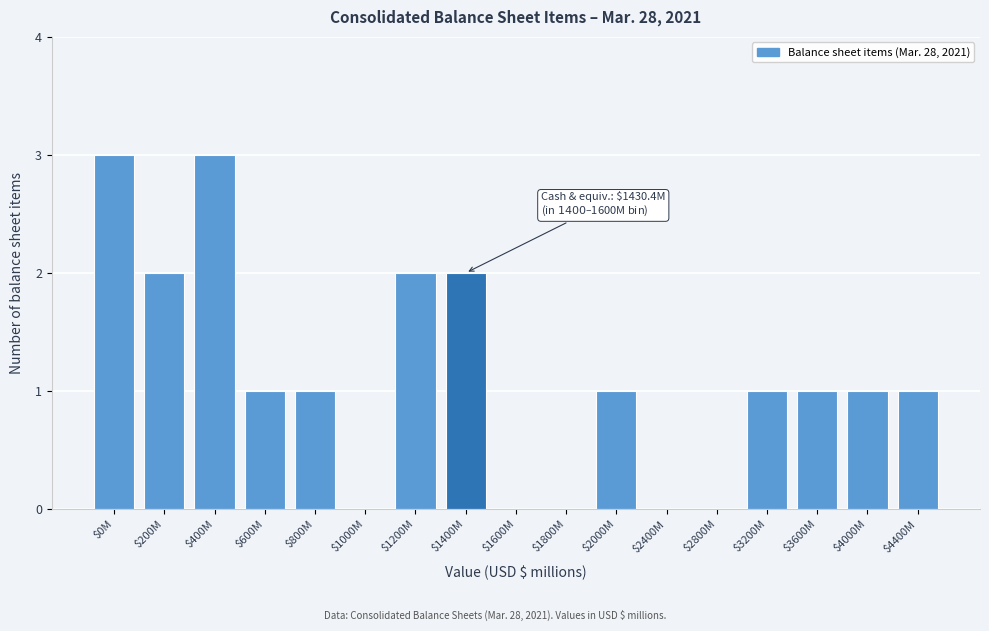

What is the greatest value displayed?

3